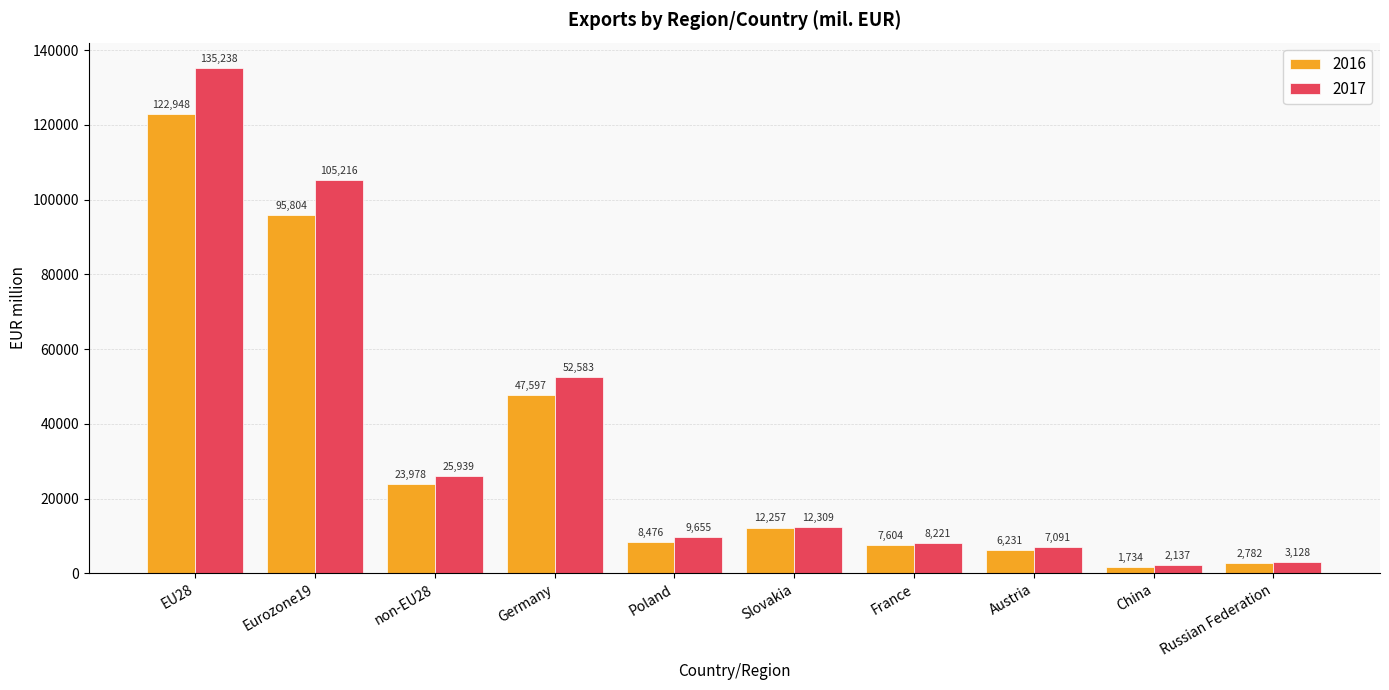

What is the label of the 10th bar from the left?

Russian Federation